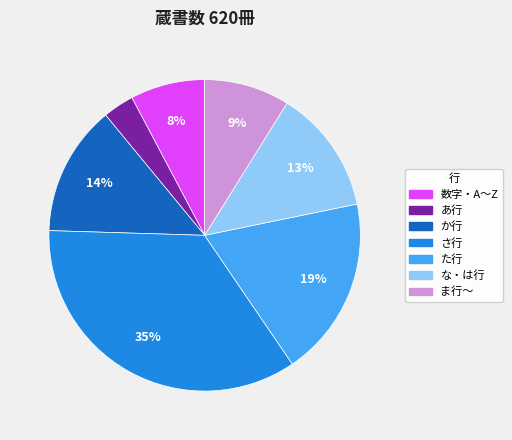

To the nearest percent, what portion does な・は行 represent?

13%